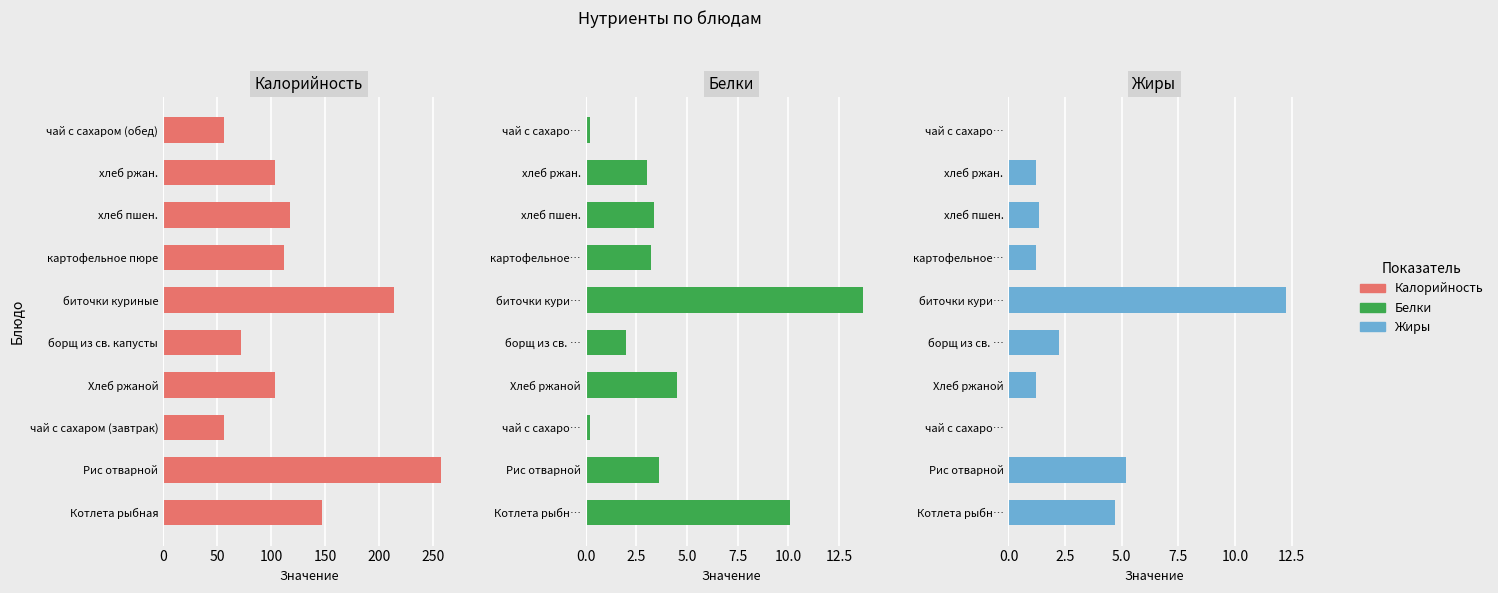

Does the chart contain any negative values?

No